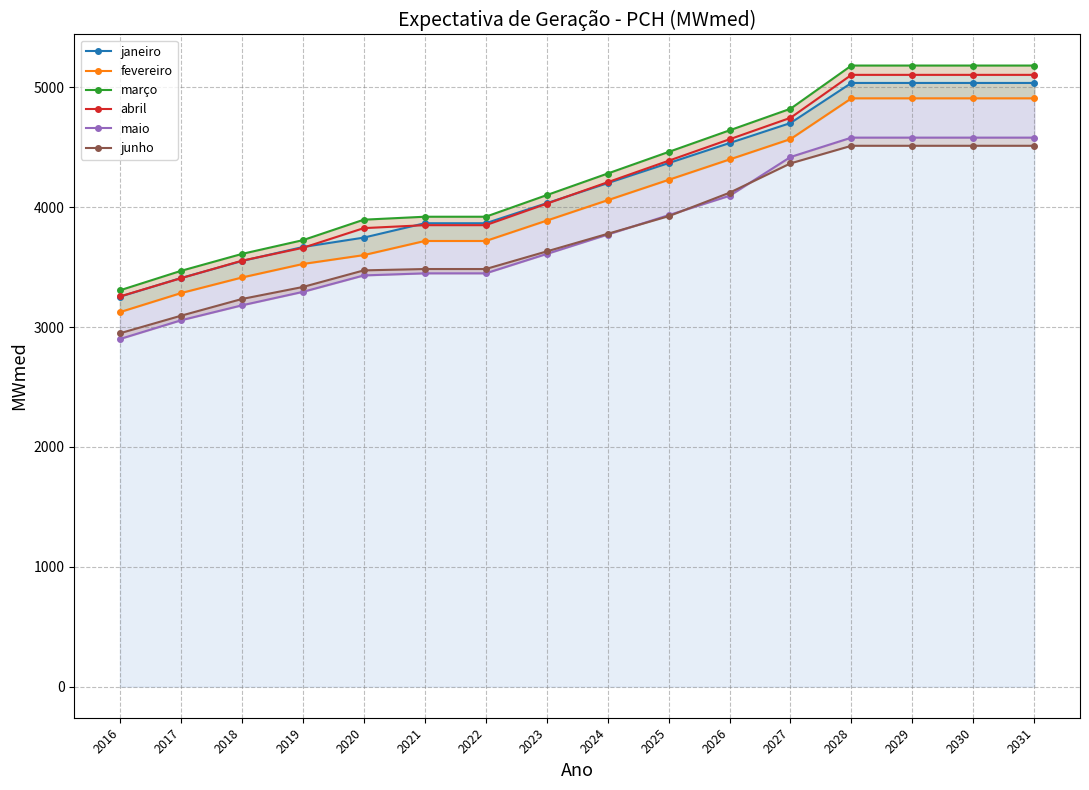

Where does the abril series first go above 4209?

2024